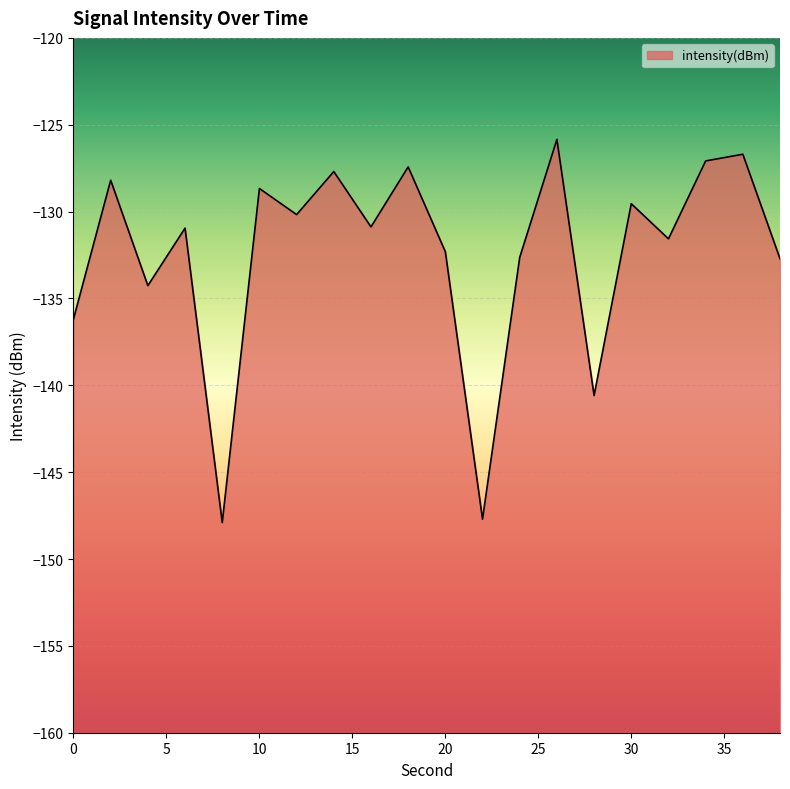

The chart shows a value of -132.3 at 20. True or false?

True